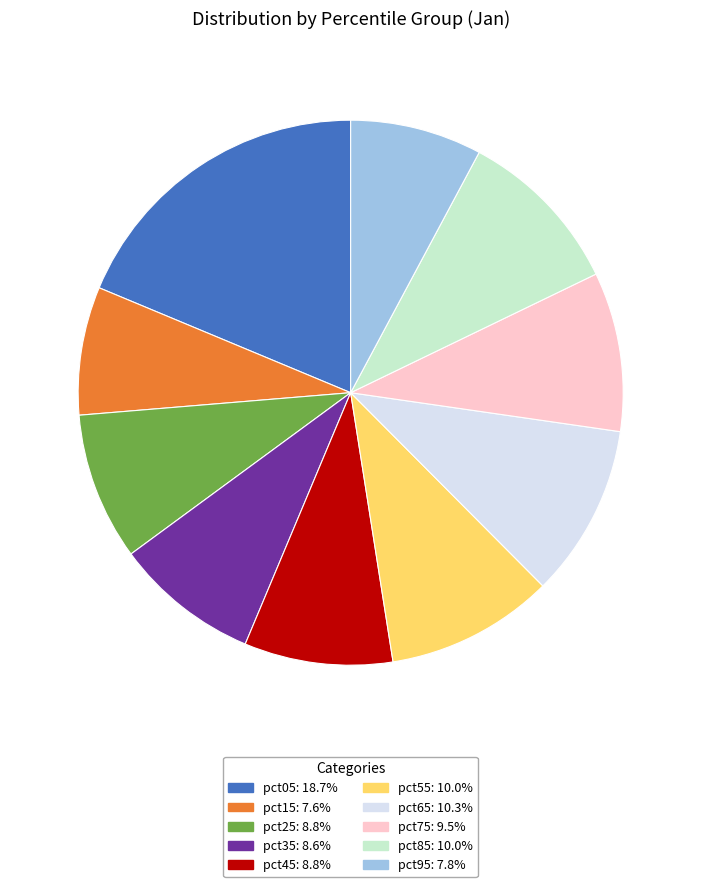

Is there any slice that represents more than half of the pie?

No